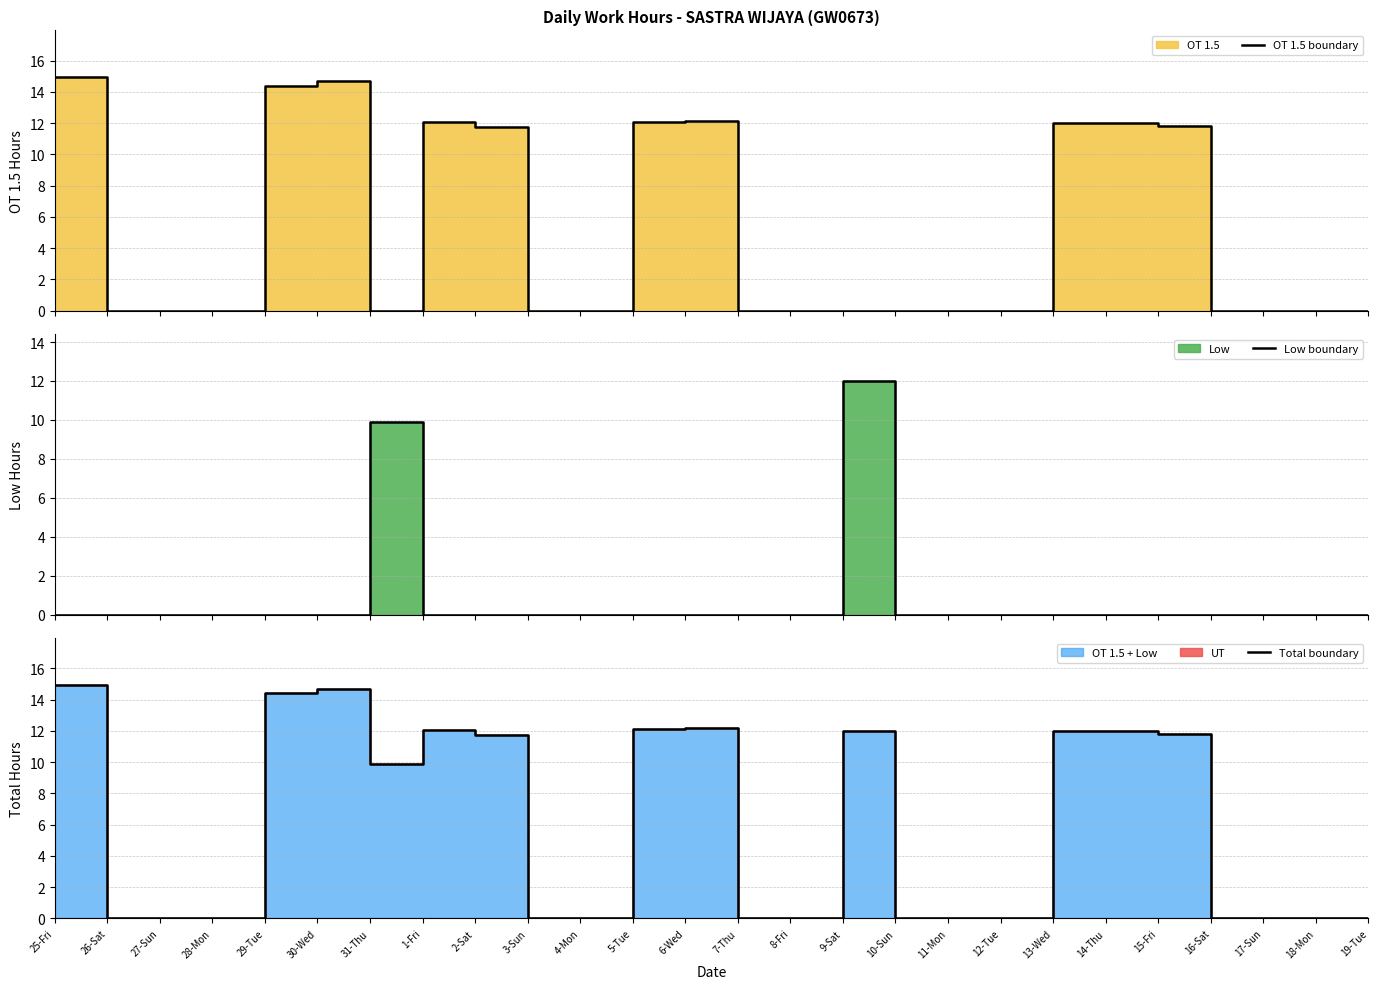

Between 27-Sun and 28-Mon, which series saw the biggest shift?

OT 1.5 boundary